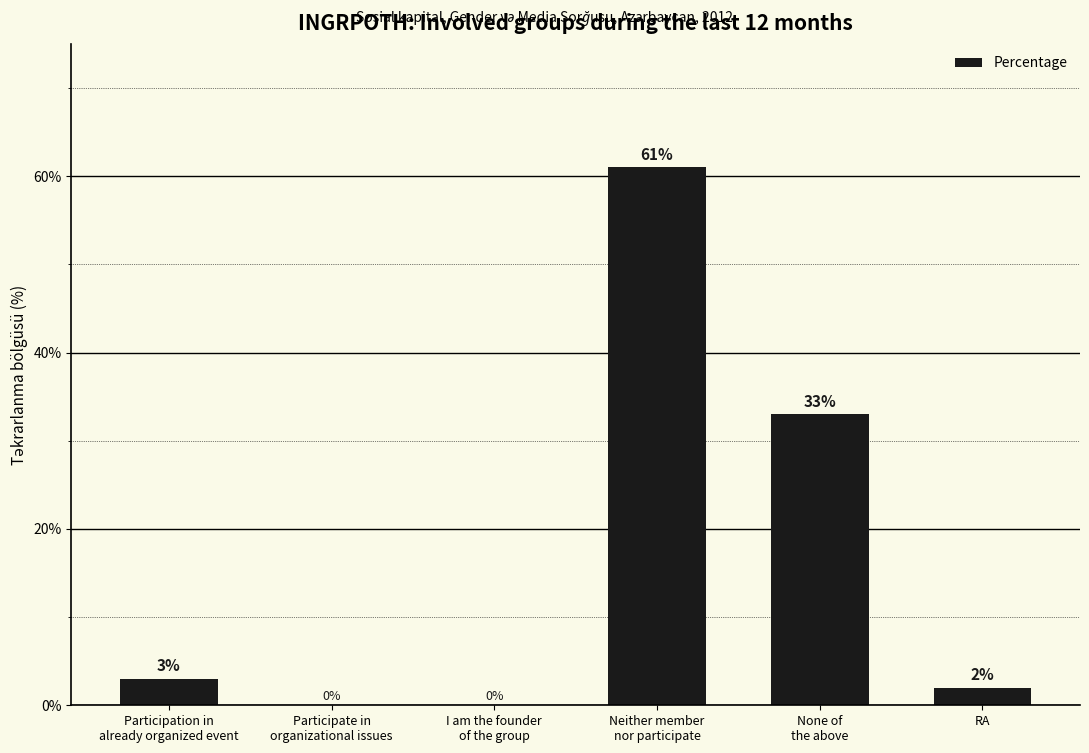

Reading right to left, extract all data points from this chart.

RA=2	None of
the above=33	Neither member
nor participate=61	I am the founder
of the group=0	Participate in
organizational issues=0	Participation in
already organized event=3